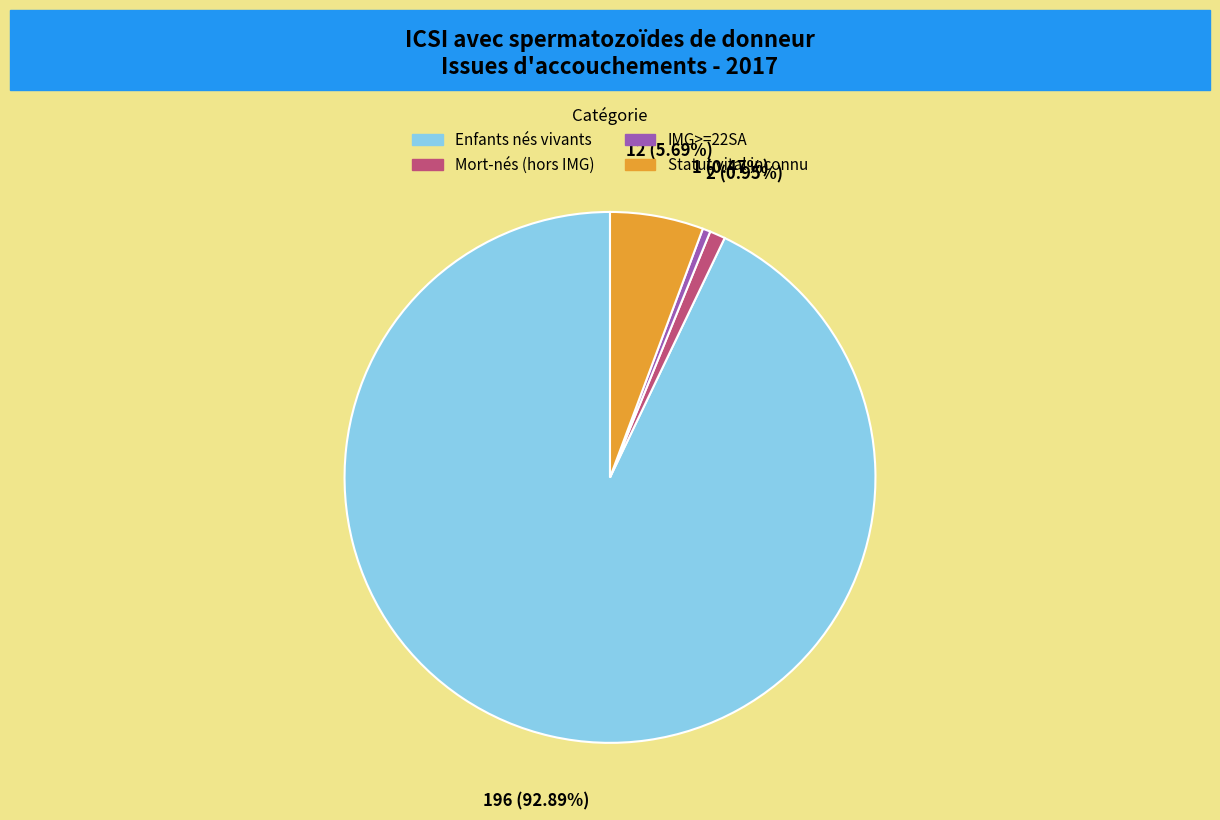

The Mort-nés (hors IMG) slice represents 1% of the pie. True or false?

True